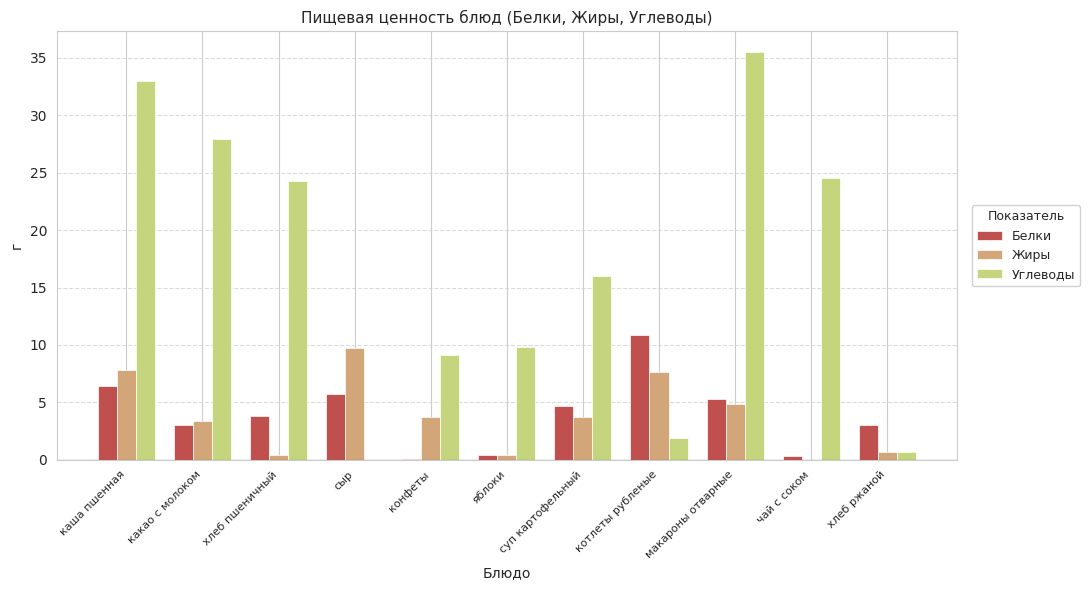

What is the sum of all Белки values?

43.7